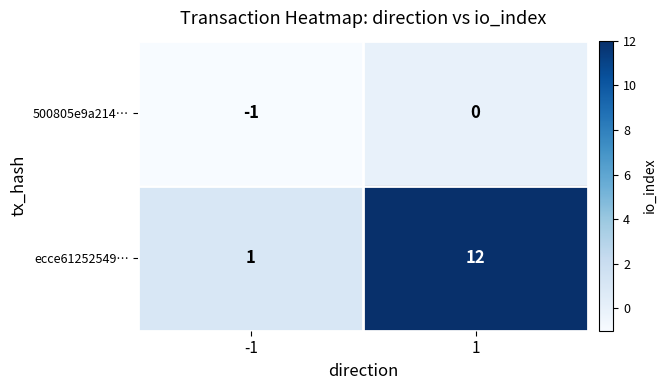

What is the maximum value shown in the chart?

12